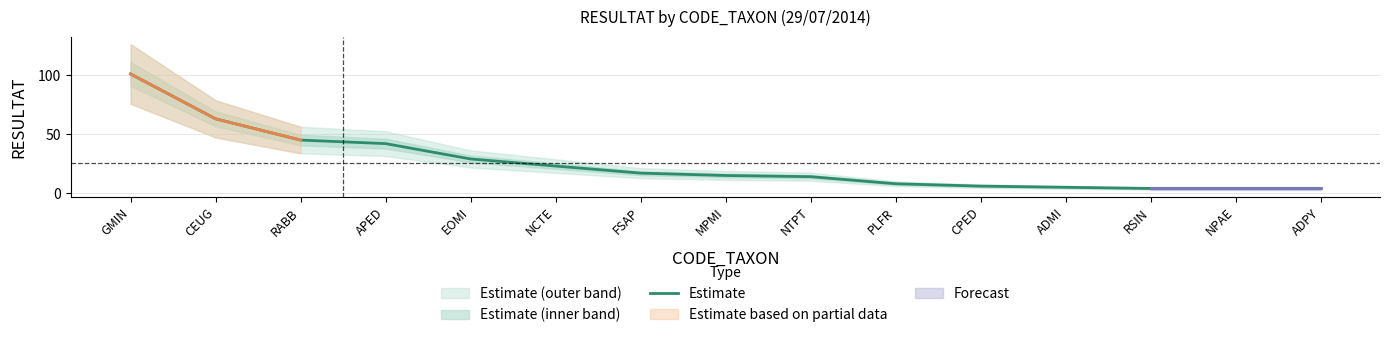

Rank the categories by value from lowest to highest.

RSIN, NPAE, ADPY, ADMI, CPED, PLFR, NTPT, MPMI, FSAP, NCTE, EOMI, APED, RABB, CEUG, GMIN